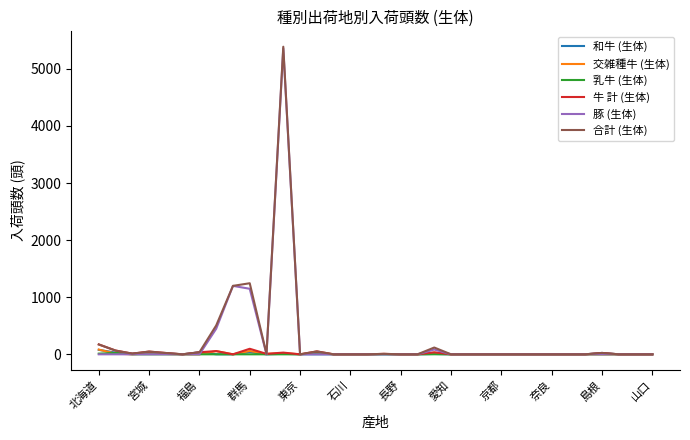

What is the sum of all 合計 (生体) values?

8905